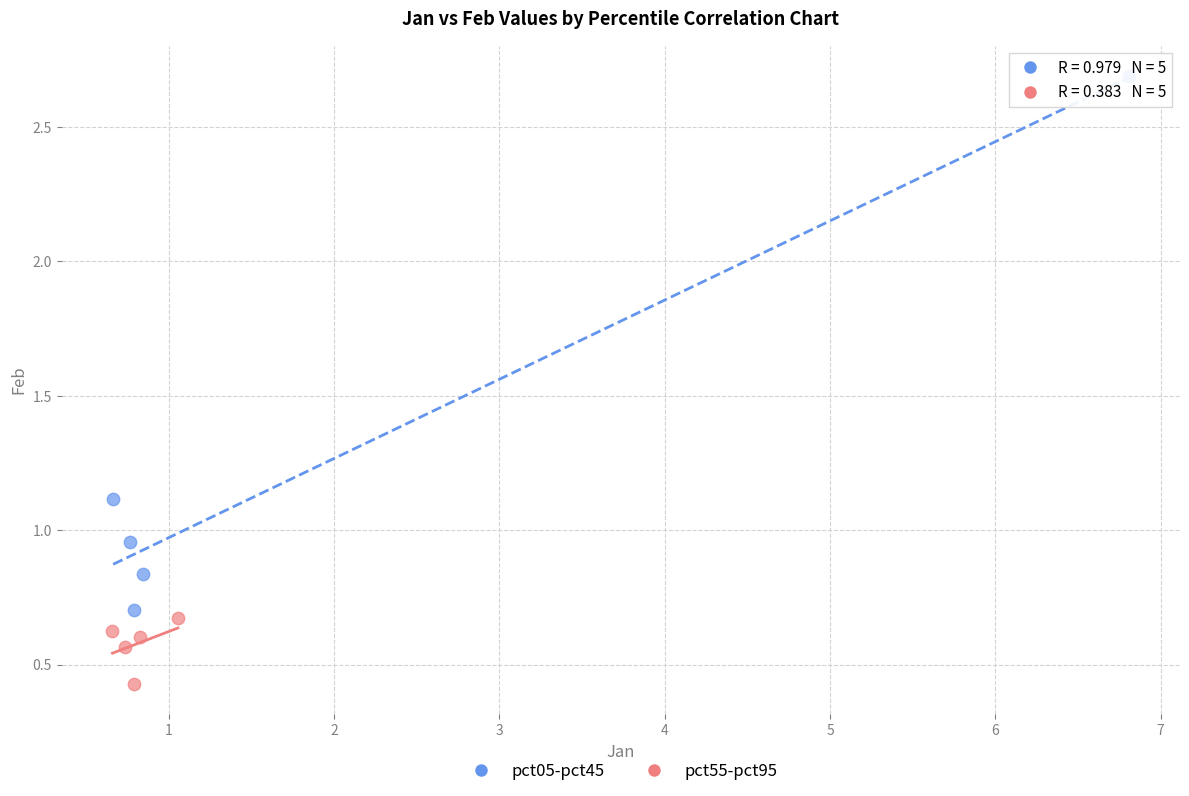

Which series reaches the minimum Y coordinate?

pct55-pct95